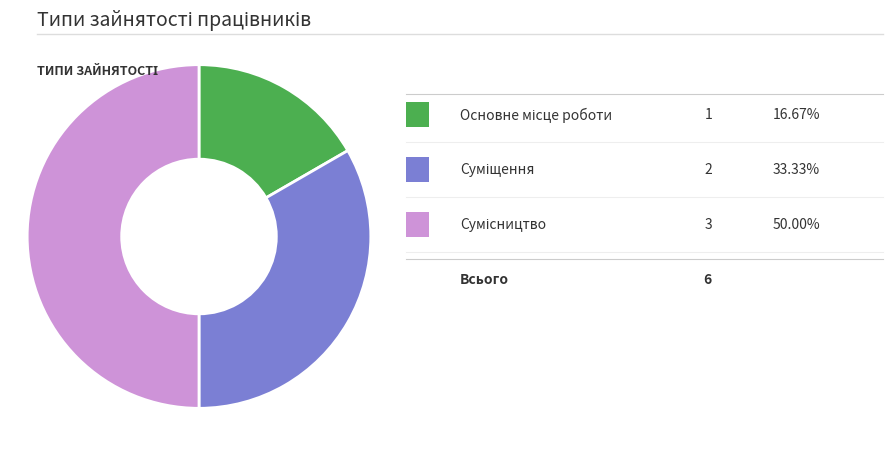

Count the number of slices in the pie.

3